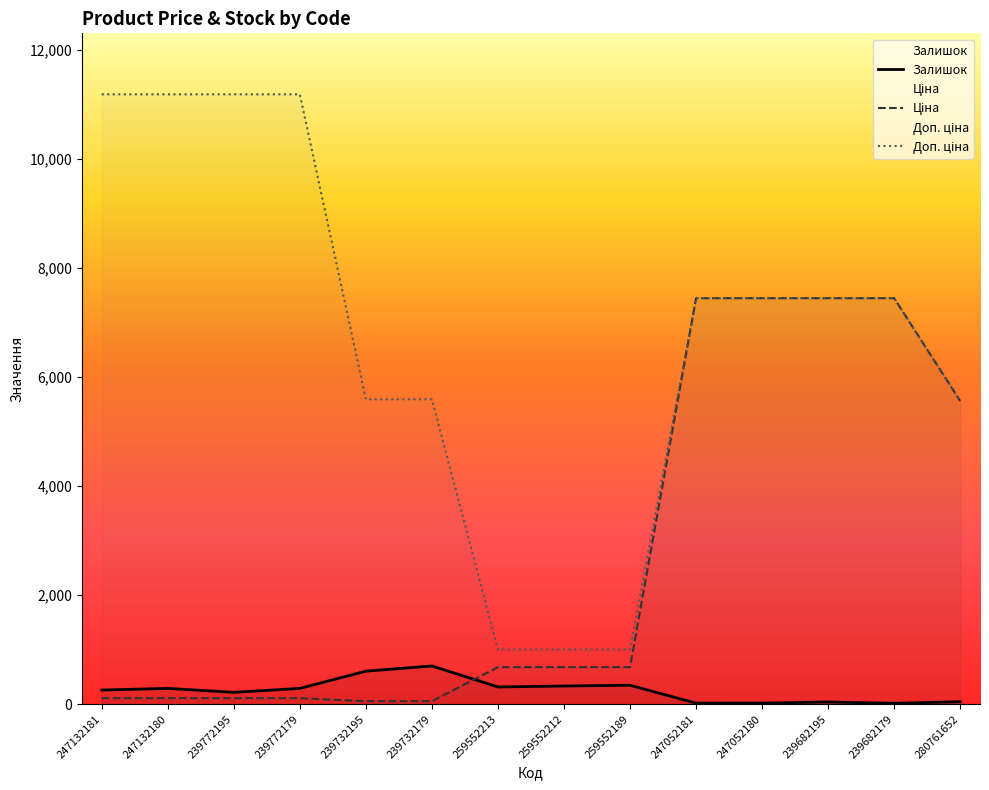

What are all the series names shown in the legend?

Ціна, Доп. ціна, Залишок